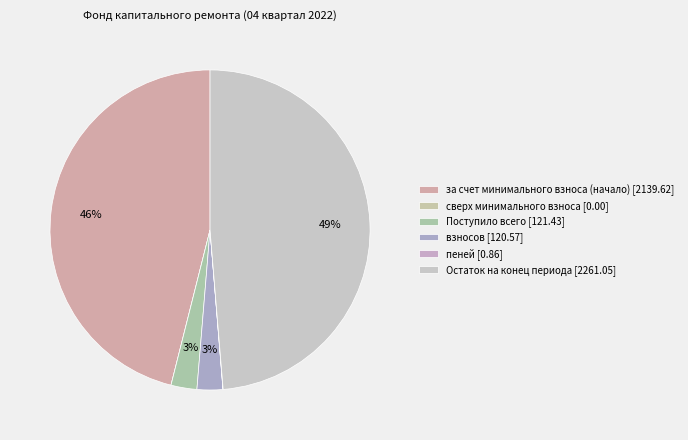

Does any single category account for the majority?

No